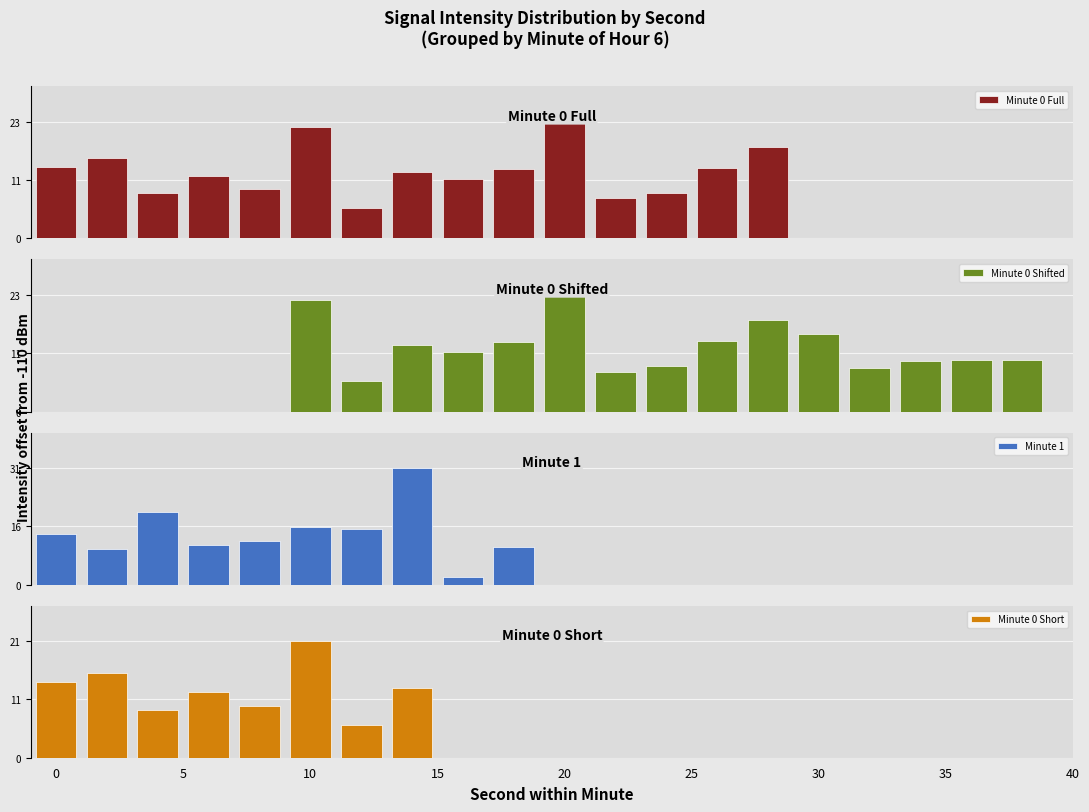

Which series has the largest range (max minus min)?

Min 1